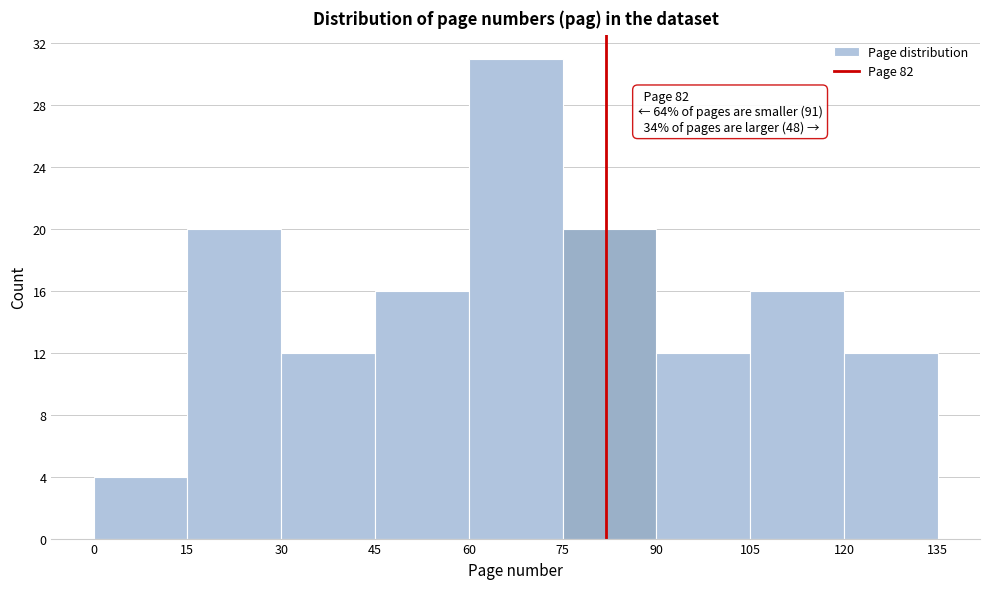

Which range on the x-axis has the tallest bar?

60 to 75